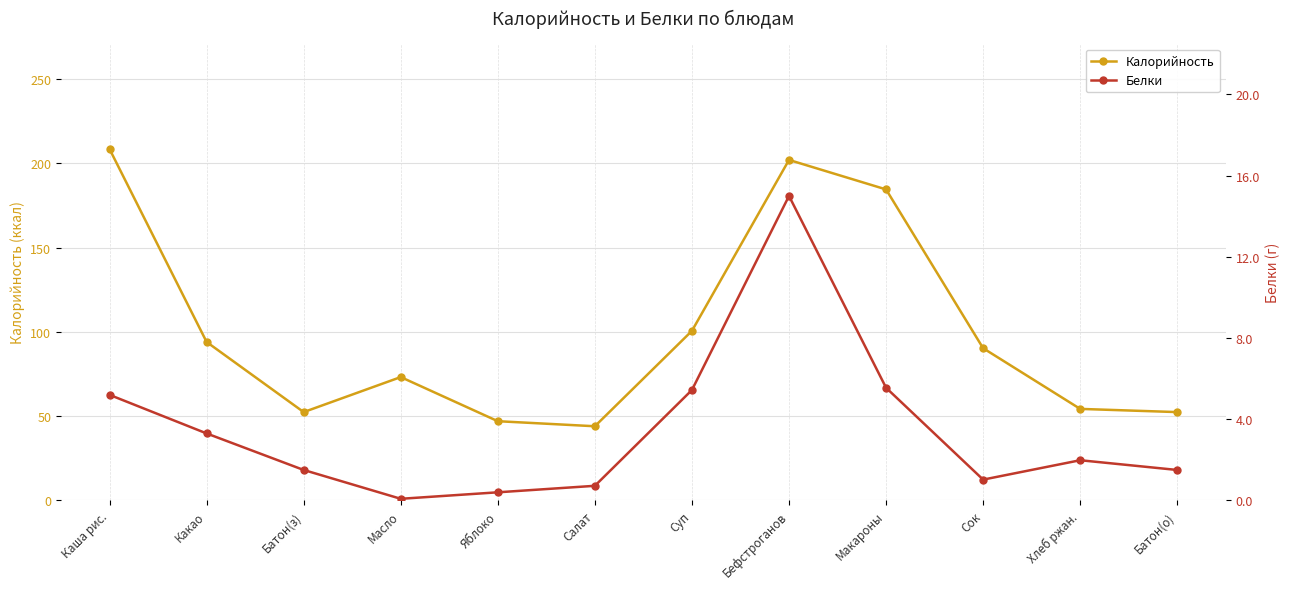

Rank the categories by Калорийность value from lowest to highest.

Салат, Яблоко, Батон(з), Батон(о), Хлеб ржан., Масло, Сок, Какао, Суп, Макароны, Бефстроганов, Каша рис.